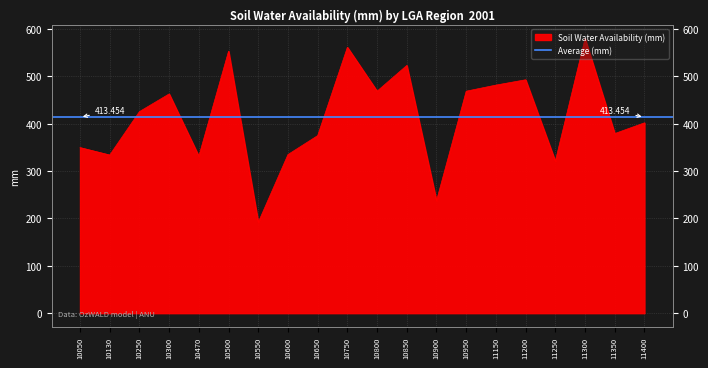

What is the smallest value displayed?

191.6